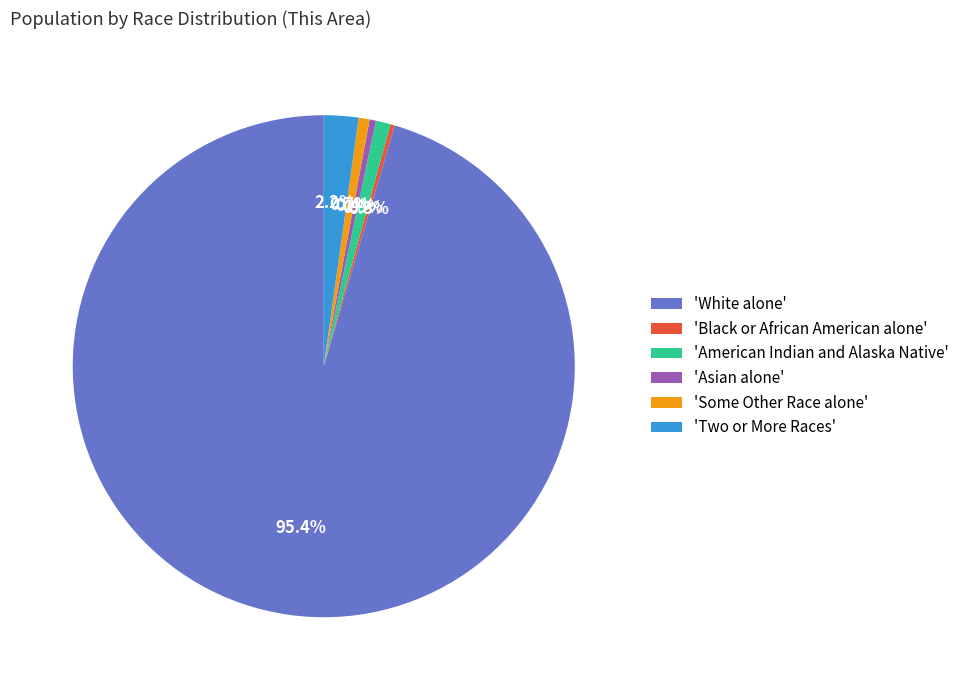

Does 'Some Other Race alone' represent more than half of the total?

No